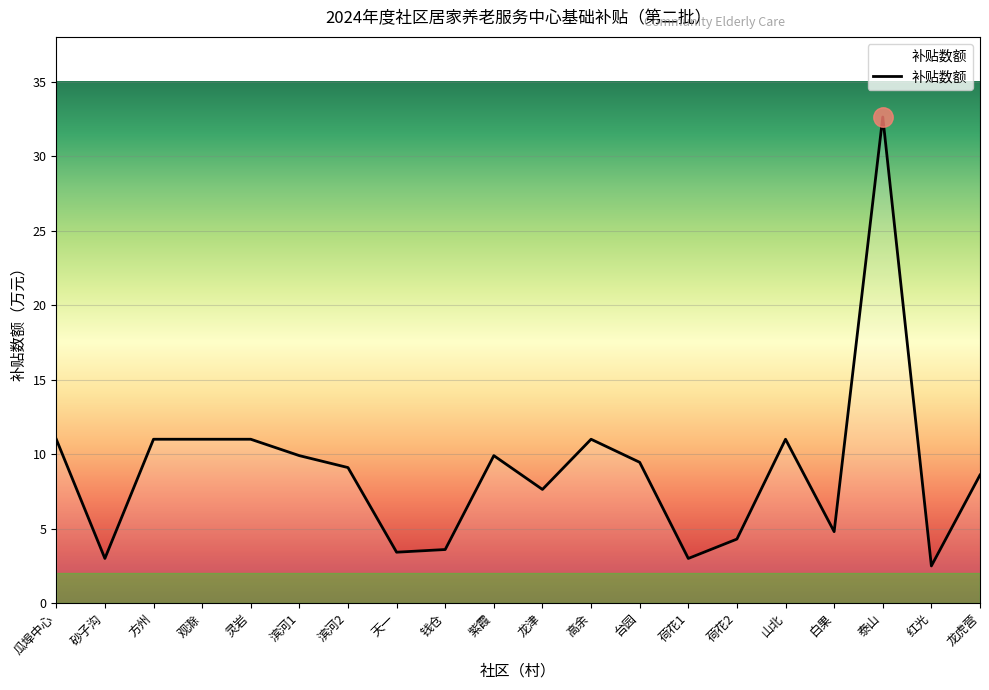

What position from the right is 方州?

18